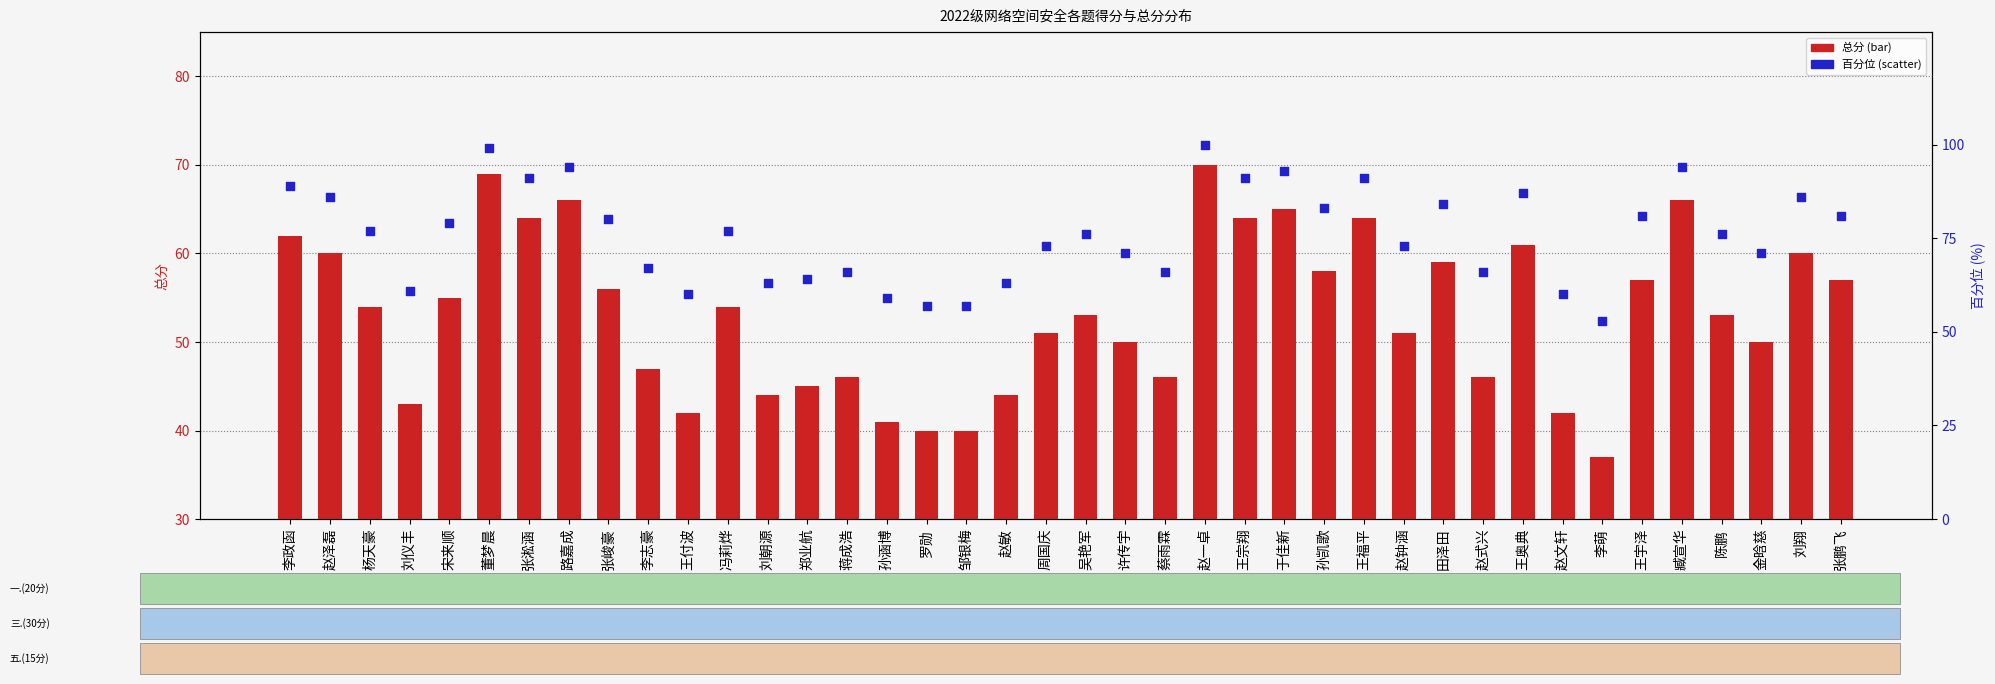

Is the value of 百分位 at 赵敏 greater than the value of 总分 at 于佳新?

No